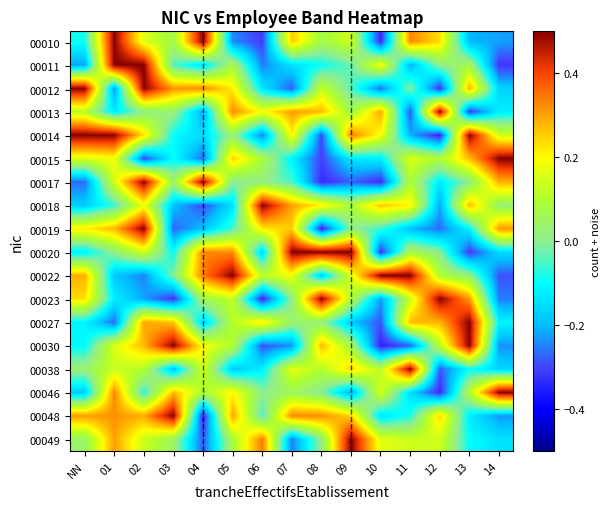

Between NN and 08, which series saw the biggest shift?

00014